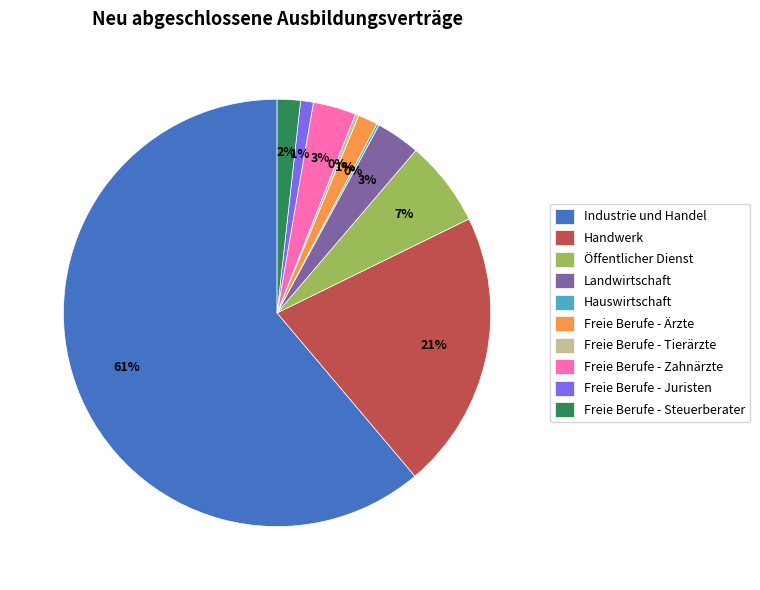

Which category accounts for the majority?

Industrie und Handel